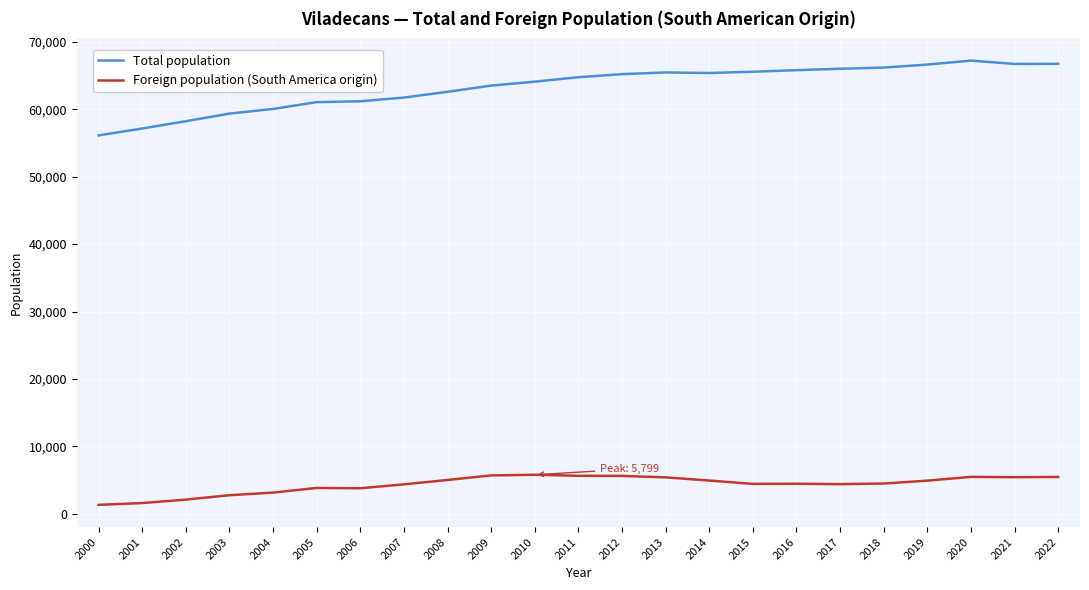

What are all the series names shown in the legend?

Total population, Foreign population (South America origin)